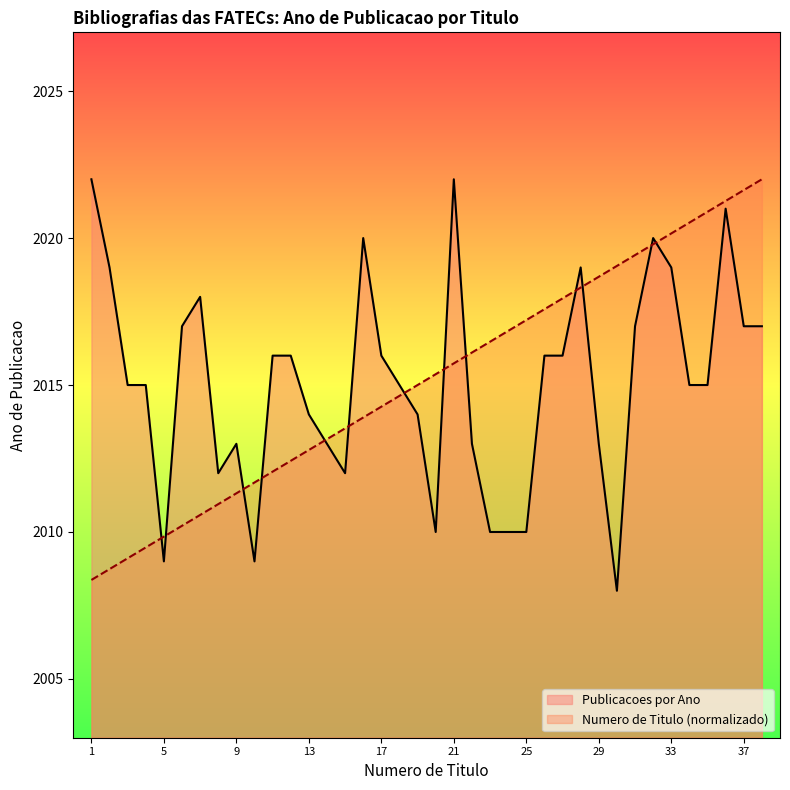

At 14, list the series in order from largest to smallest.

Numero de Titulo, Publicacoes por Ano